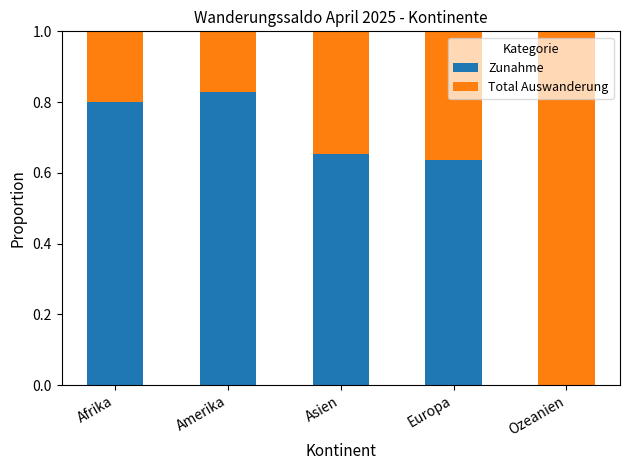

The Zunahme series shows 0.8 at Afrika. True or false?

True